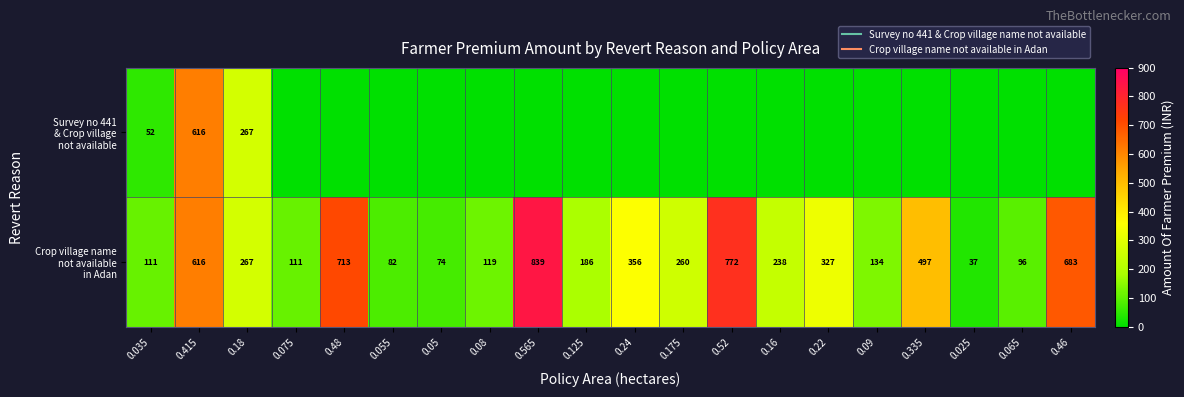

True or false: Survey no 441 & Crop village not available has a value of -252.7 at 0.08.

False